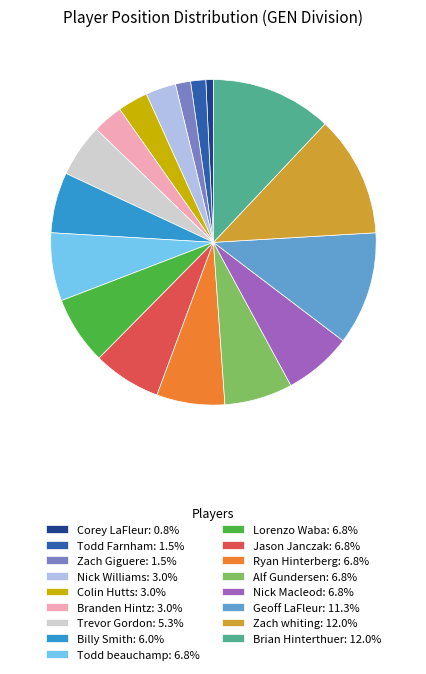

Is it true that Corey LaFleur is 6% of the pie?

False